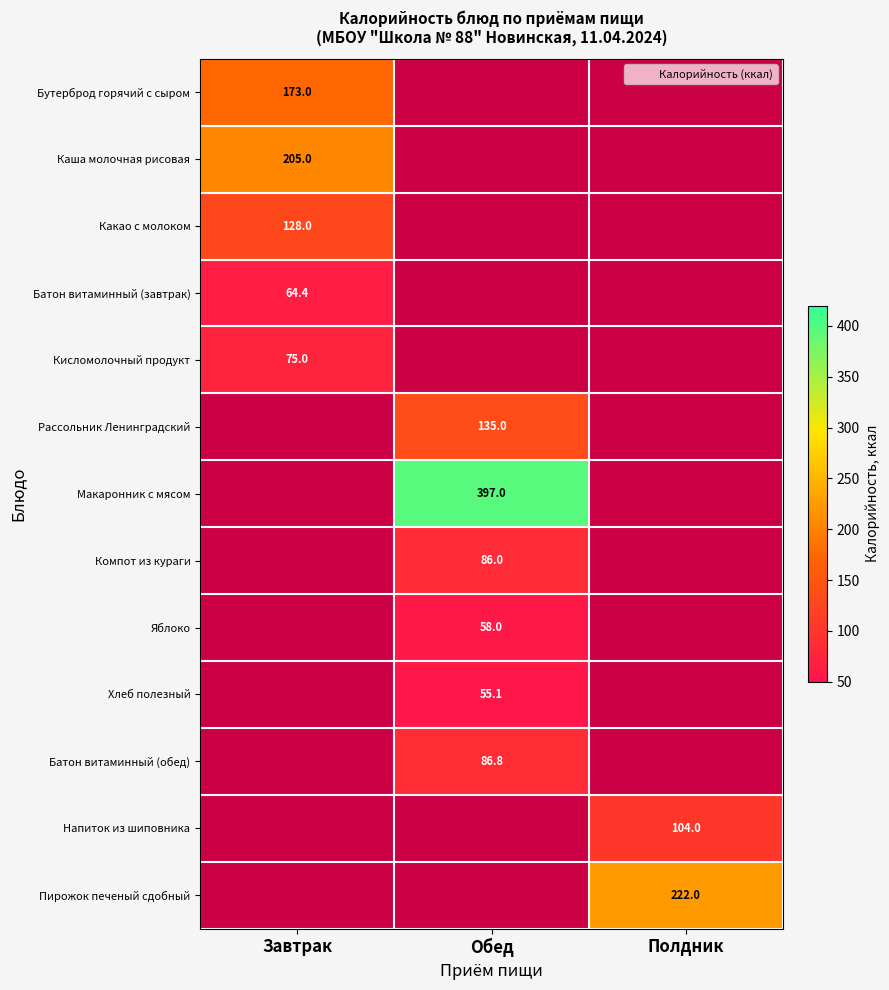

At which label does Хлеб полезный first exceed 55?

Обед